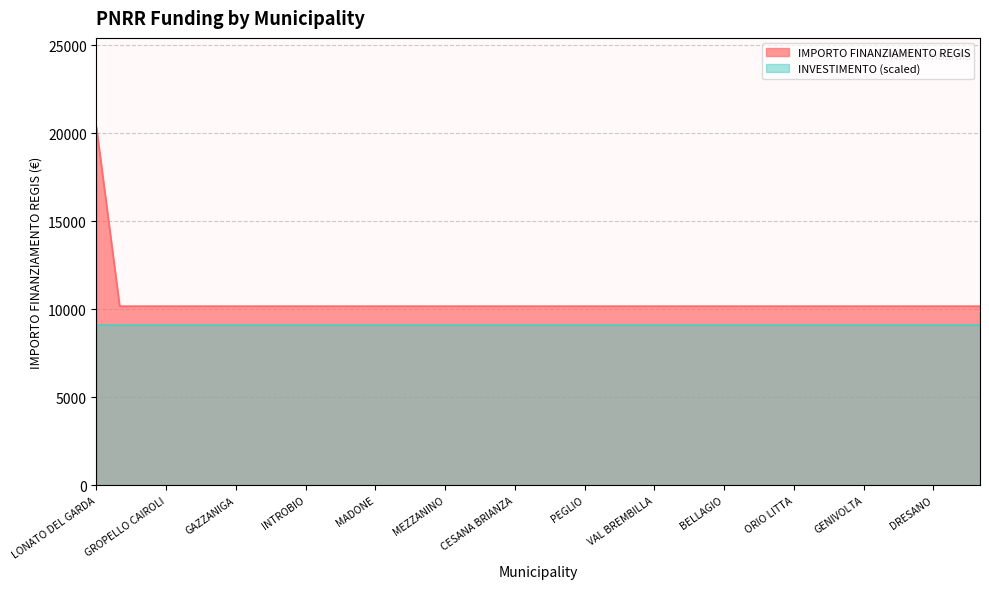

True or false: there are more than 1 points higher than both neighbors.

False